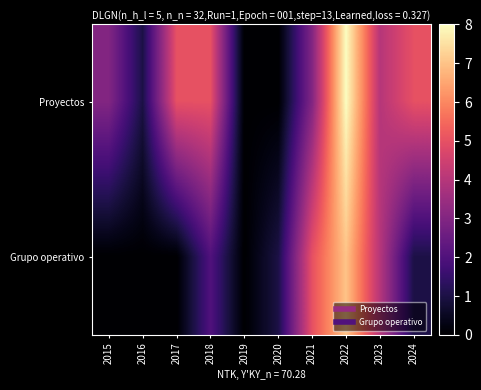

What is the total value across all series at 2020?

1